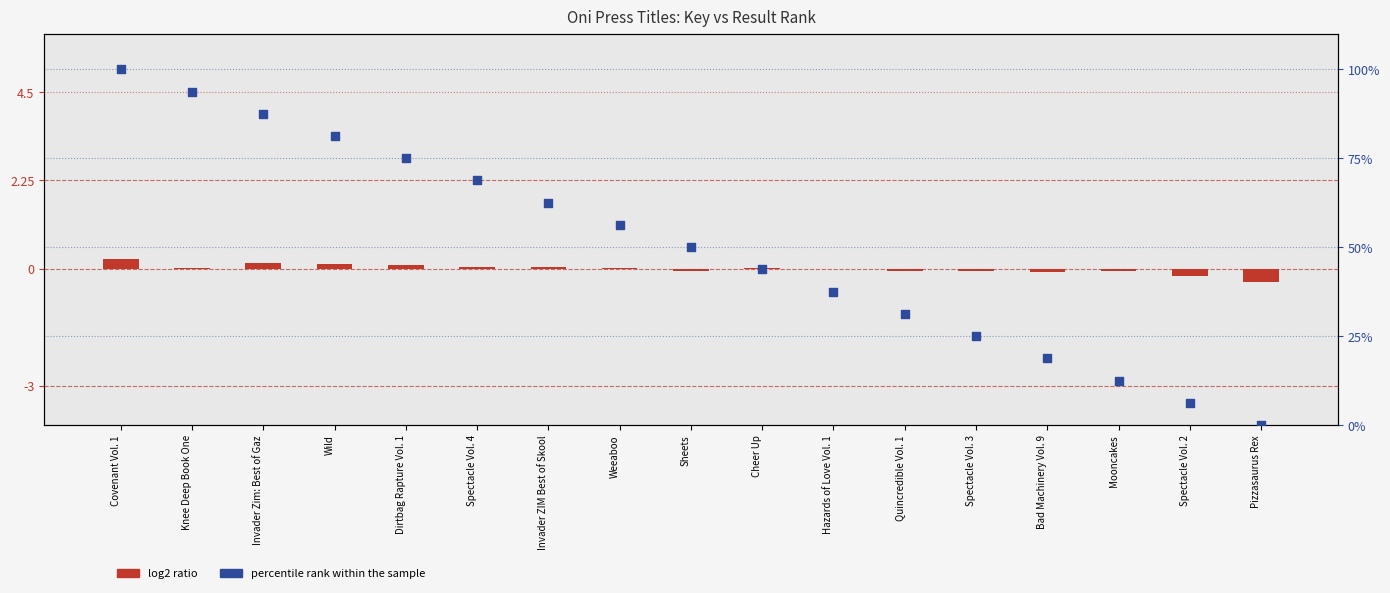

Which series contains the lowest Y value?

log2 ratio